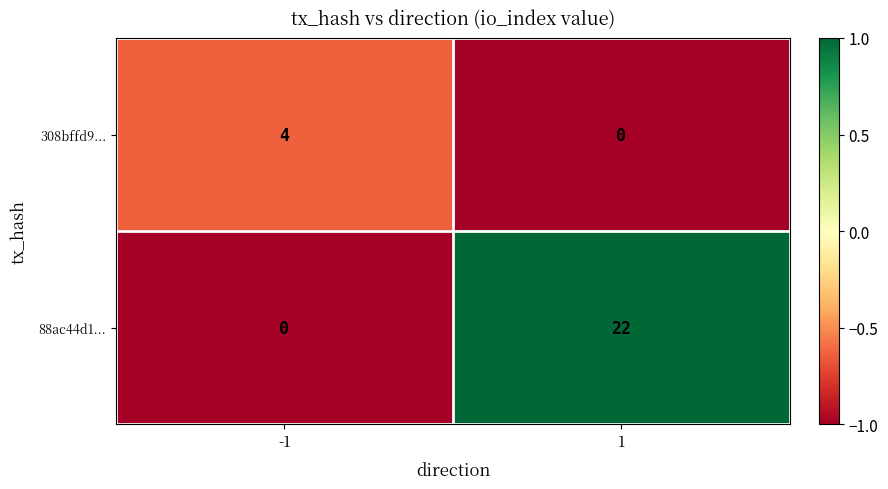

What is the maximum value shown in the chart?

22